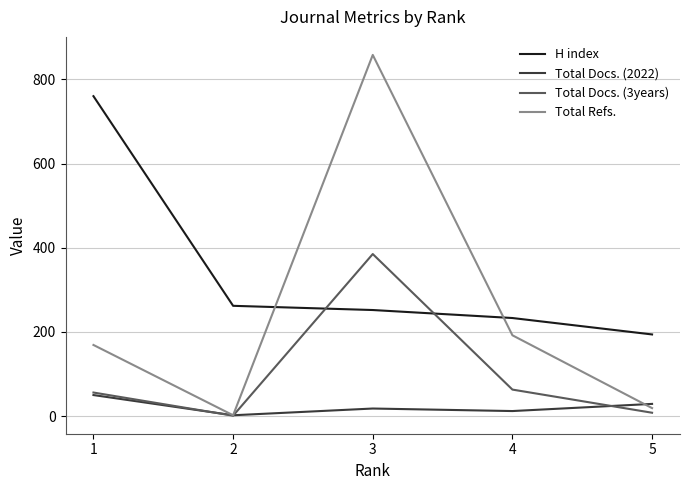

True or false: Total Refs. has more than 1 points higher than both neighbors.

False